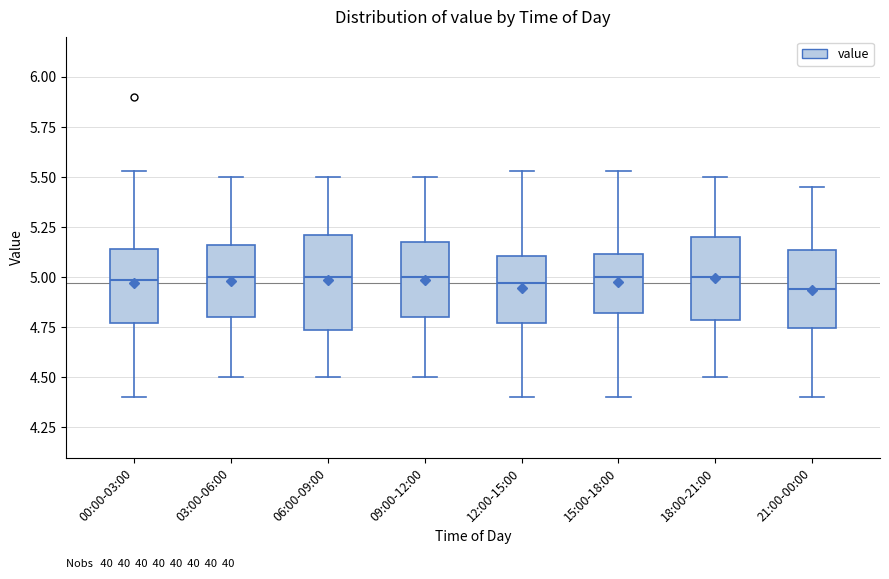

Where is the upper edge of the box for 00:00-03:00 on the y-axis? The values are not printed on the chart, so give them approximately, as read against the axis.

5.15